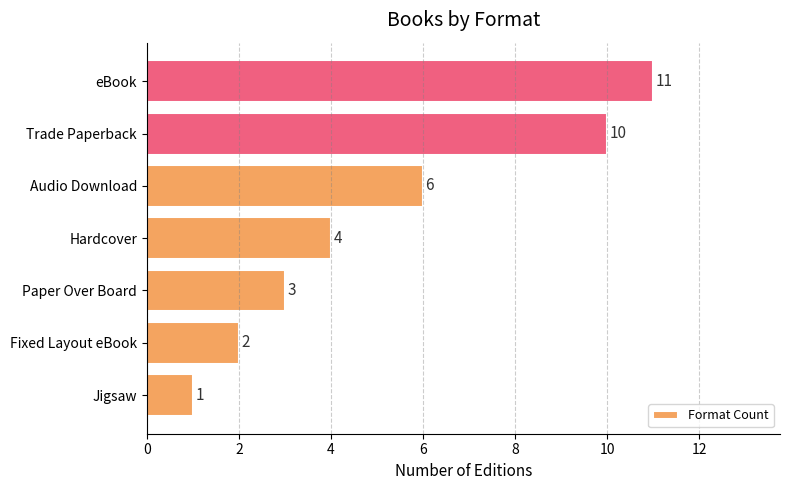

Reading bottom to top, extract all data points from this chart.

1	2	3	4	6	10	11